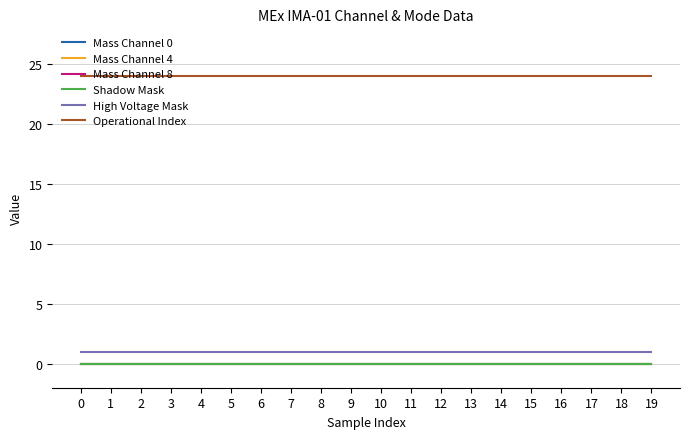

Does the chart display data point markers on the line(s)?

No